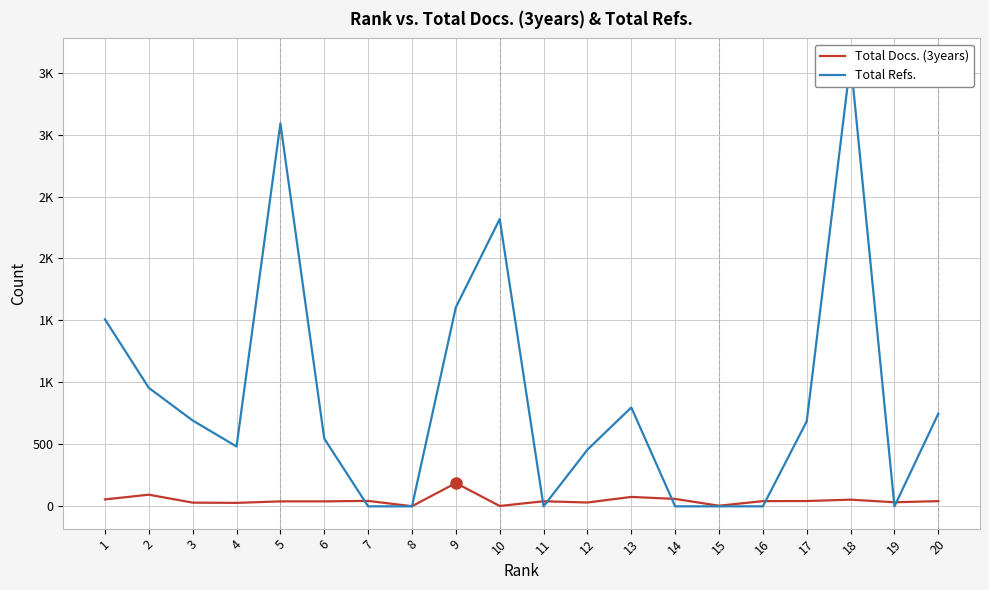

How many series are shown in this chart?

2